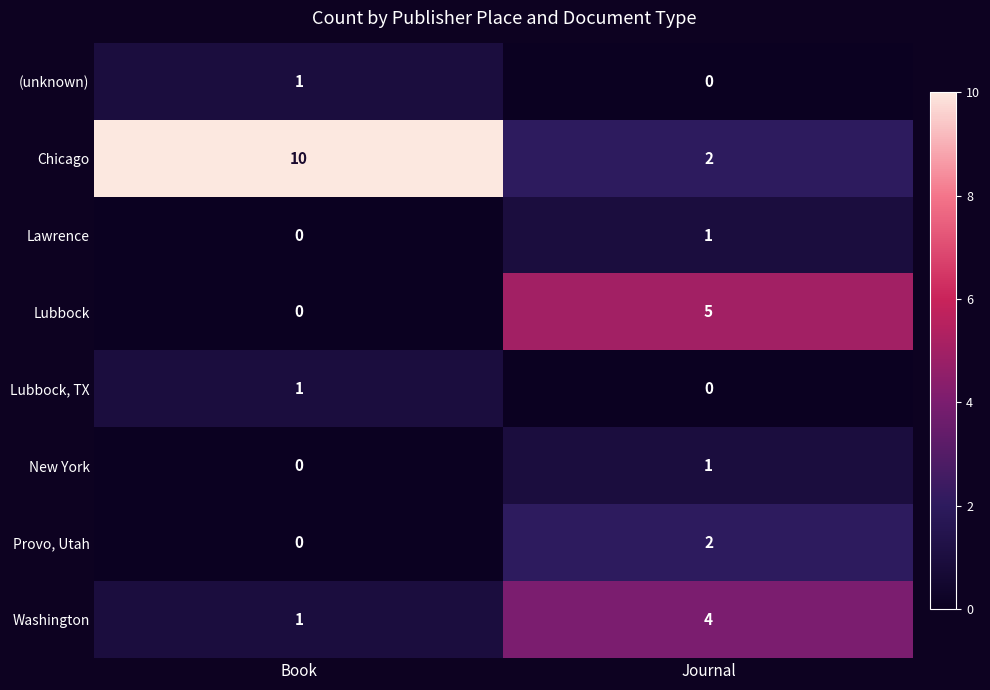

At which category is the sum across all series the highest?

Journal